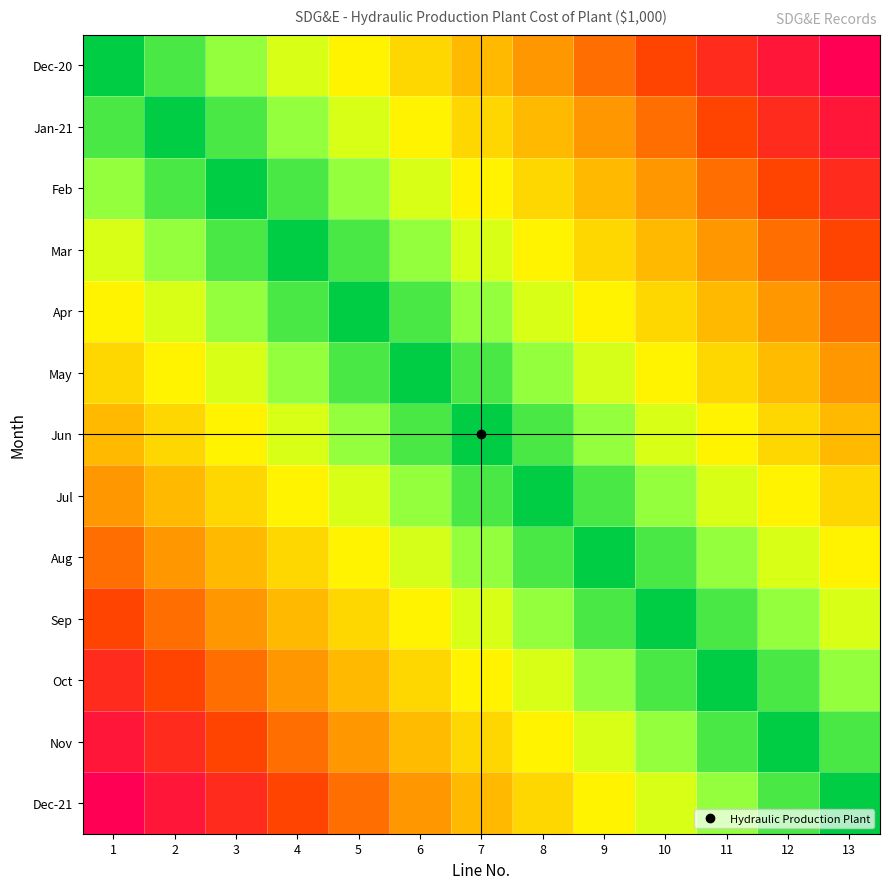

Between 3 and 11, which series saw the biggest shift?

Dec-20